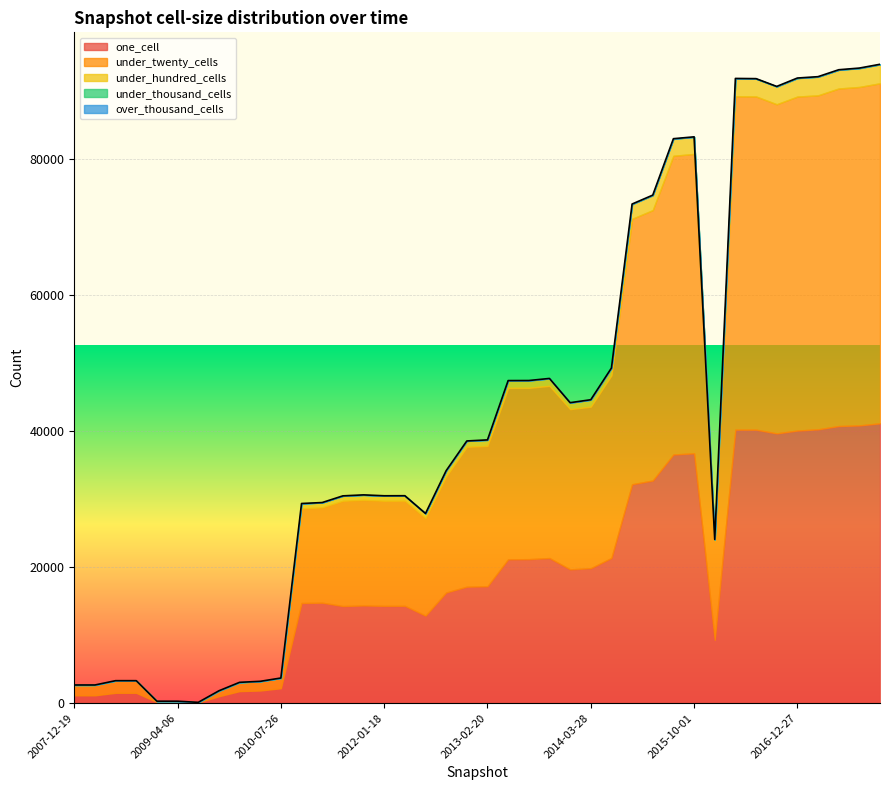

How many lines are shown in the chart?

5